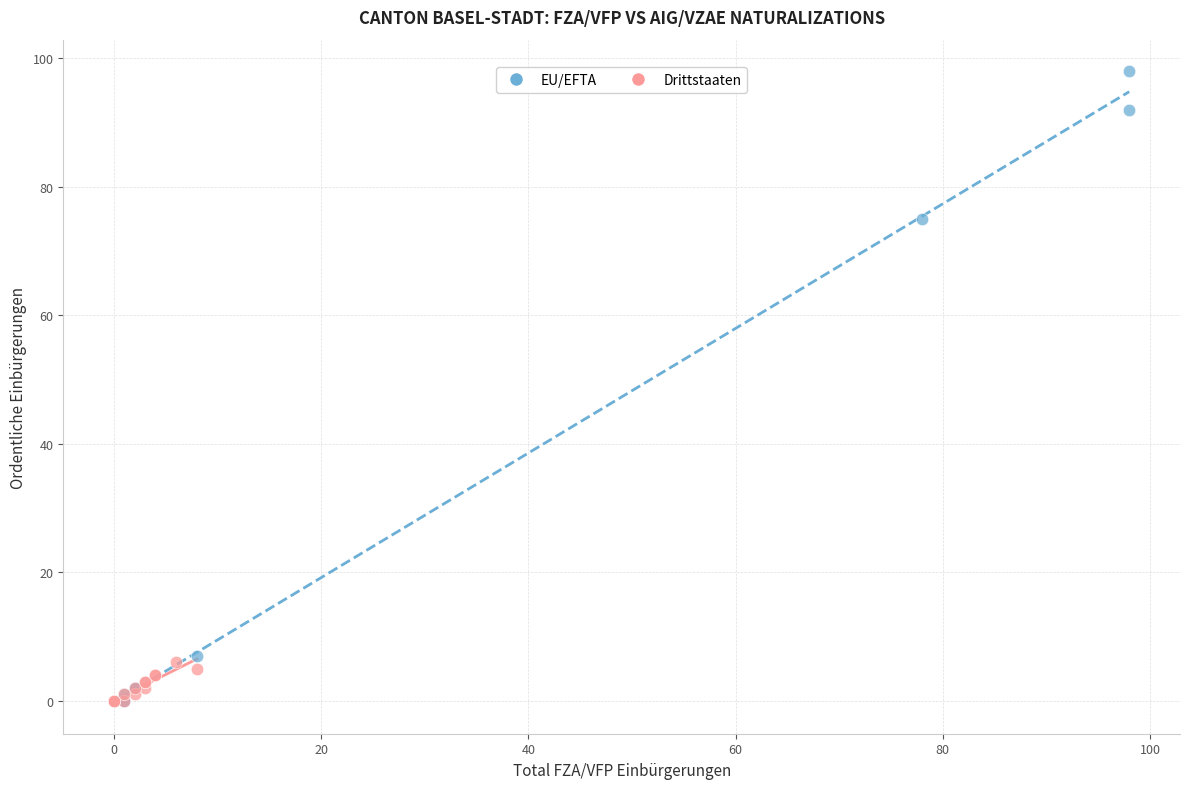

Which series reaches the maximum Y coordinate?

EU/EFTA